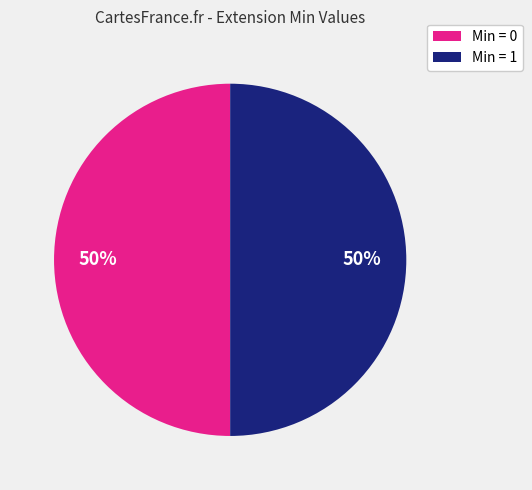

To the nearest percent, what is the average slice percentage?

50%